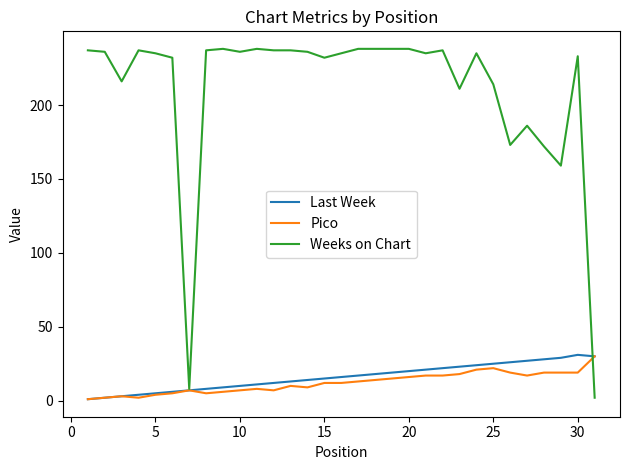

Which series has the largest total across all categories?

Weeks on Chart